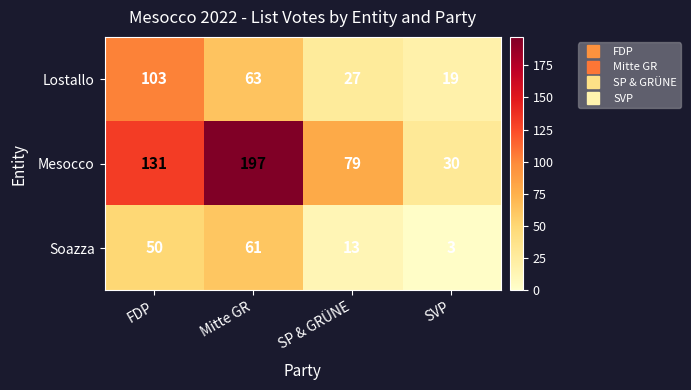

Reading left to right, transcribe all the data shown in this chart.

Lostallo: 103	63	27	19
Mesocco: 131	197	79	30
Soazza: 50	61	13	3